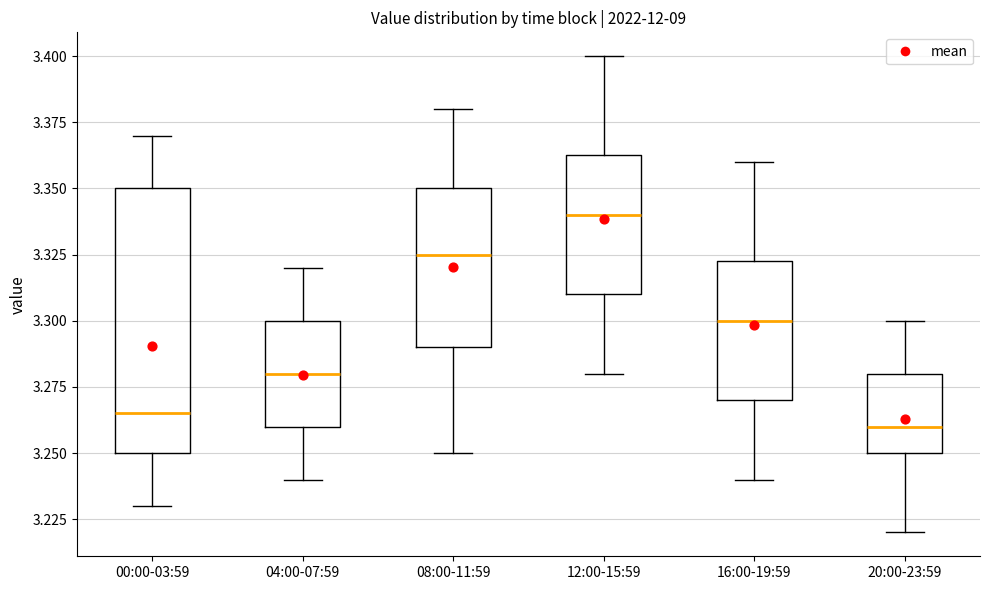

Where is the lower edge of the box for 04:00-07:59 on the y-axis? The values are not printed on the chart, so give them approximately, as read against the axis.

3.260